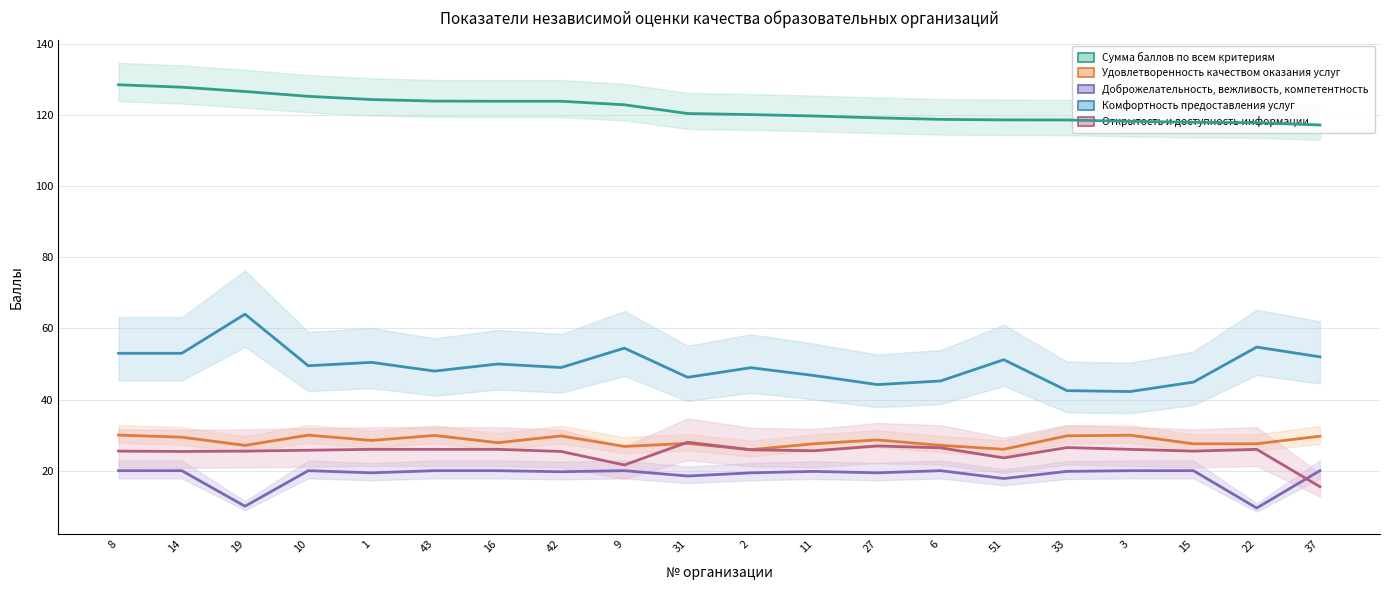

True or false: Комфортность предоставления услуг and Сумма баллов по всем критериям intersect in this chart.

False